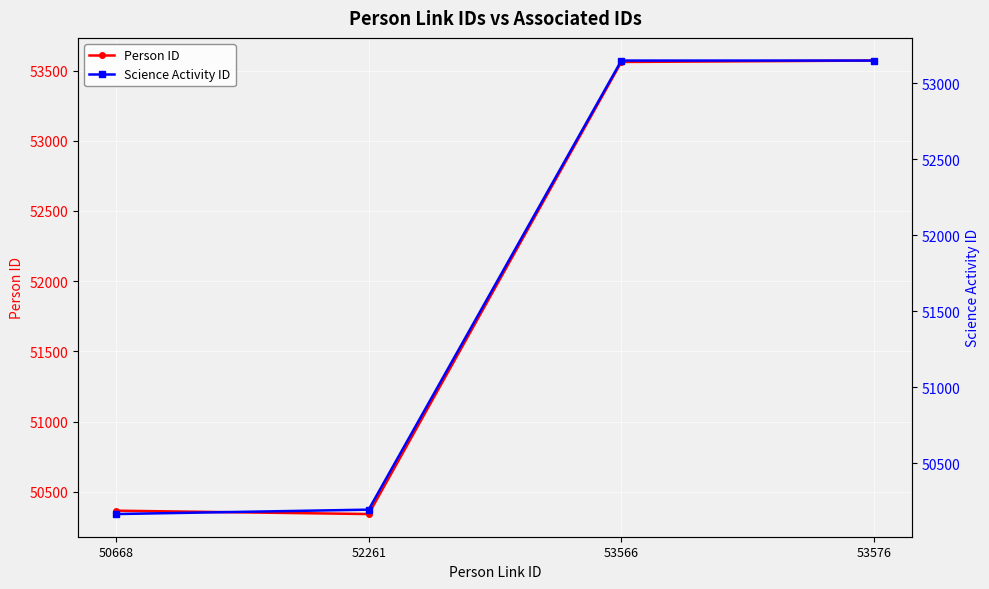

How many interior local valleys does the Person ID series have?

1